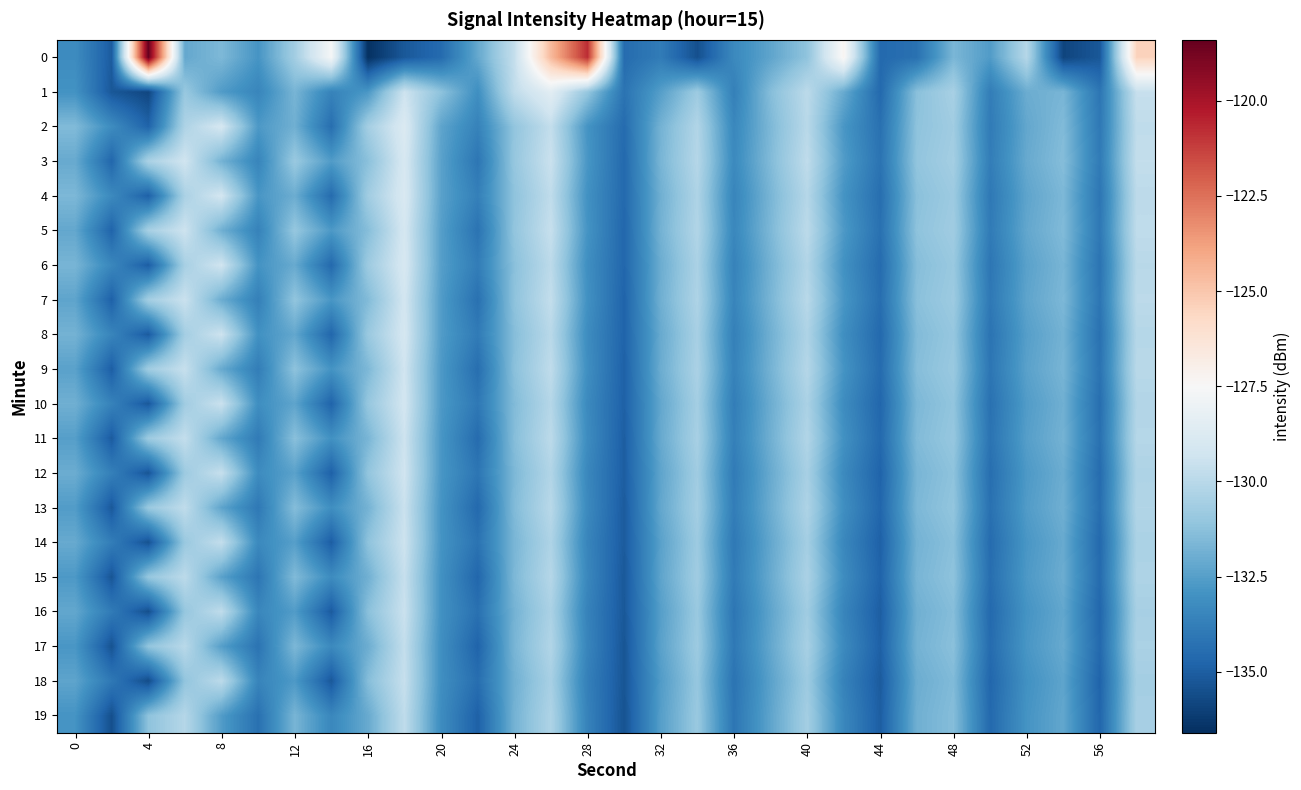

How many data points does each series have?

30